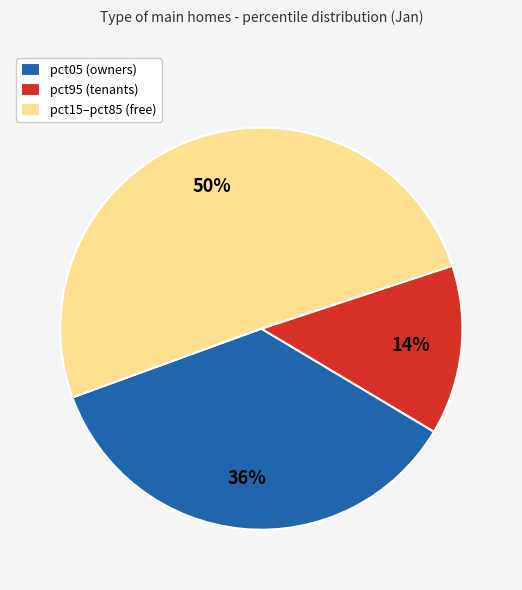

To the nearest percent, what is the combined percentage of pct95 (tenants) and pct05 (owners)?

50%